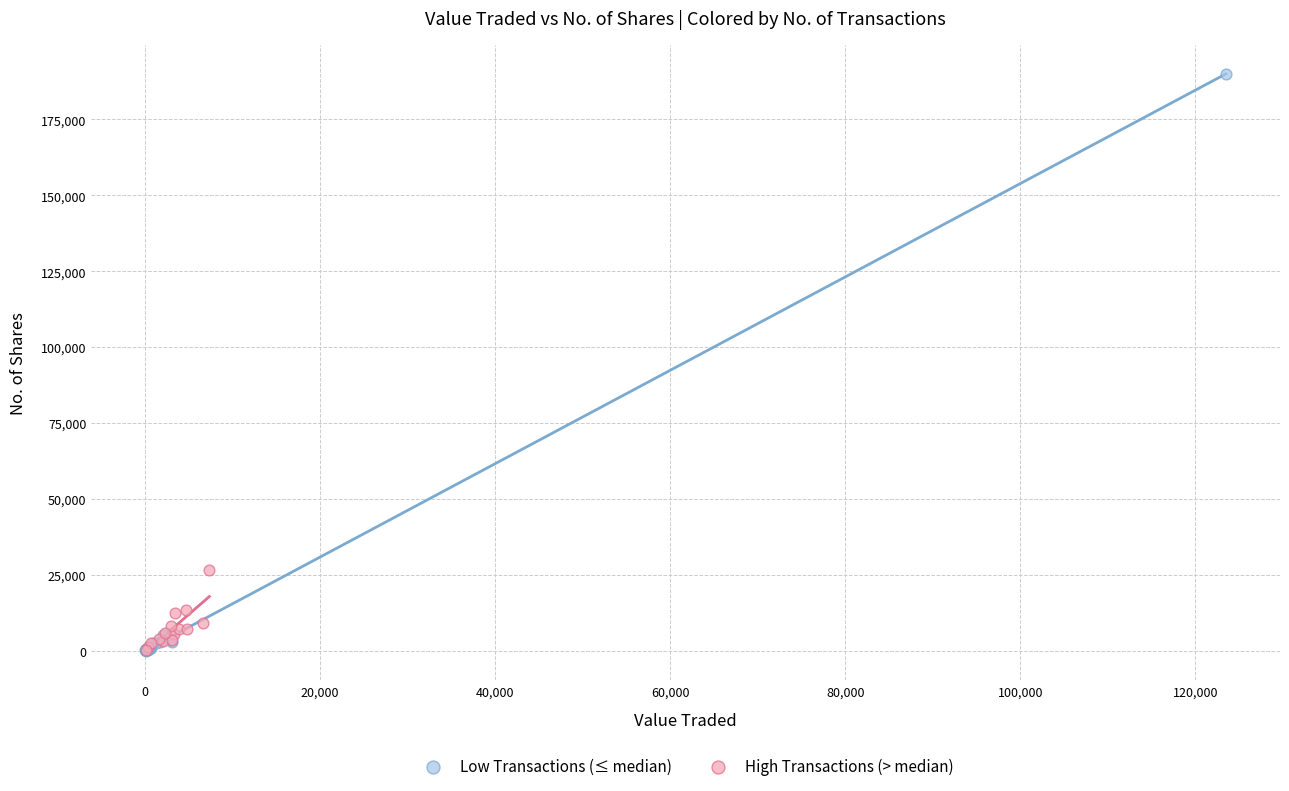

What are all the series names shown in the legend?

Low Transactions (≤ median), High Transactions (> median)